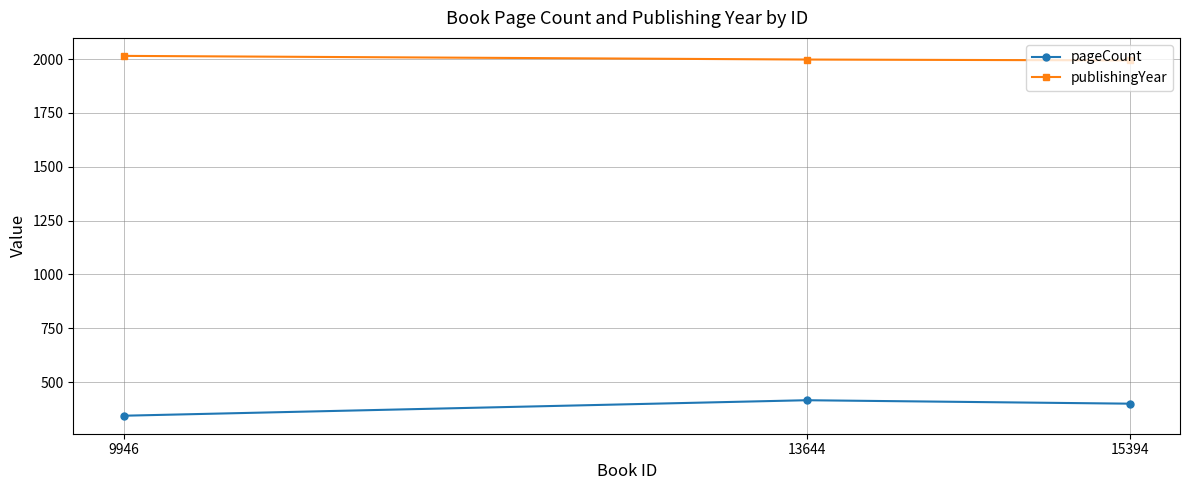

Which series has the largest total across all categories?

publishingYear